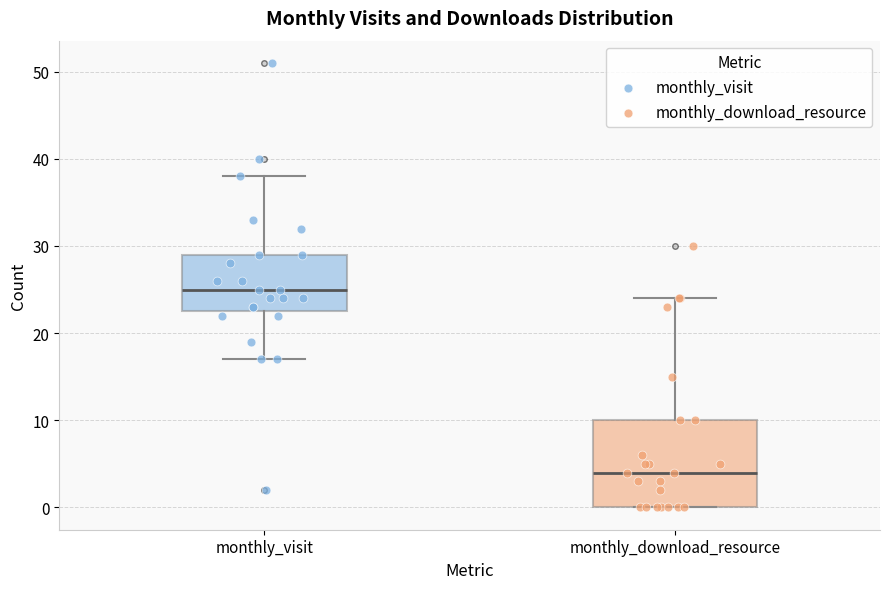

Which box is the tallest, from its lower edge to its upper edge?

monthly_download_resource